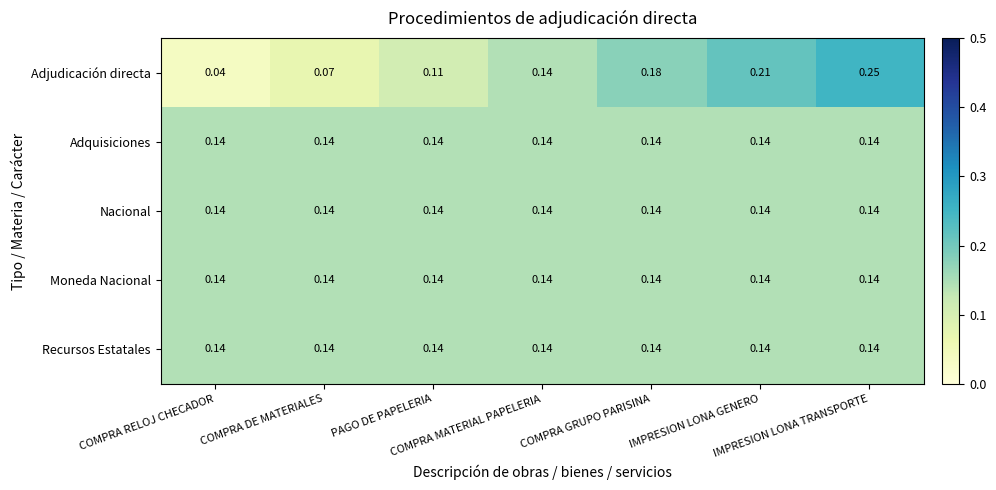

Which series has the largest total across all categories?

Adjudicación directa